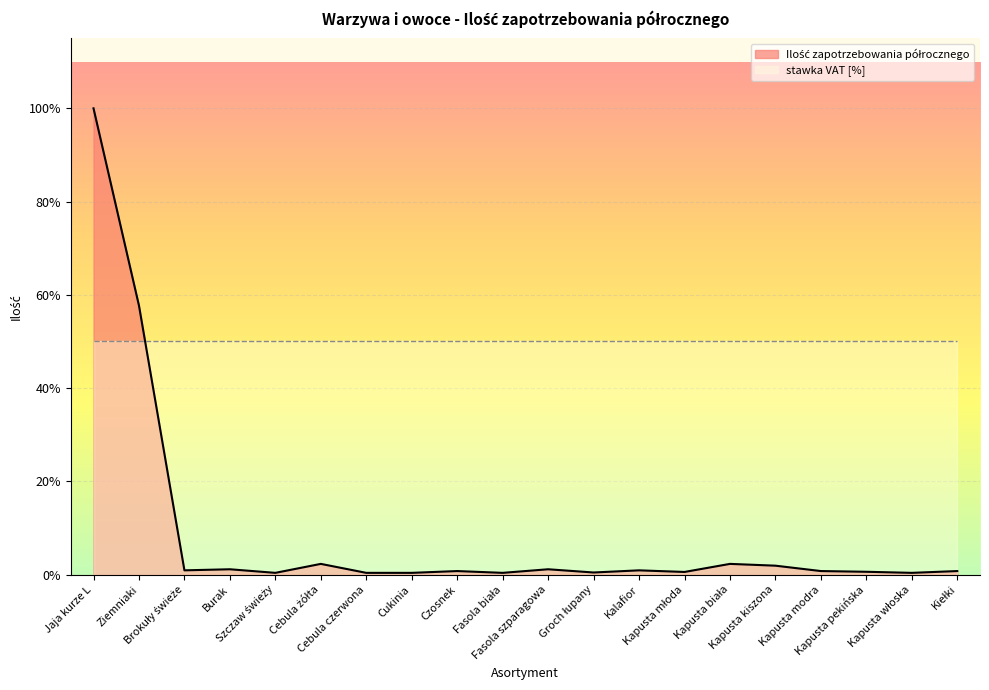

The chart shows a value of 0.8 at Czosnek. True or false?

True